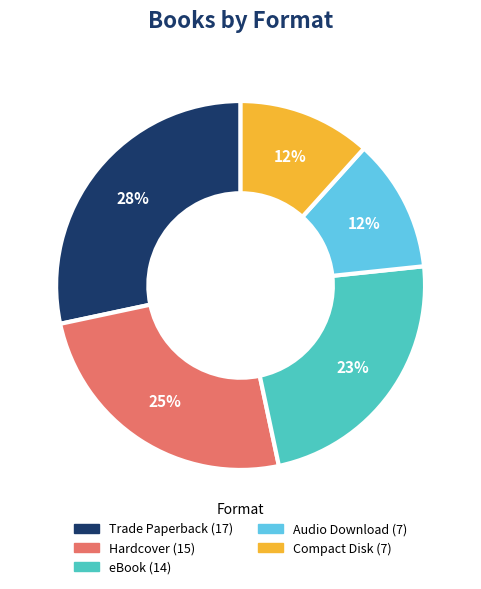

Do Audio Download and eBook together represent more than half of the pie?

No